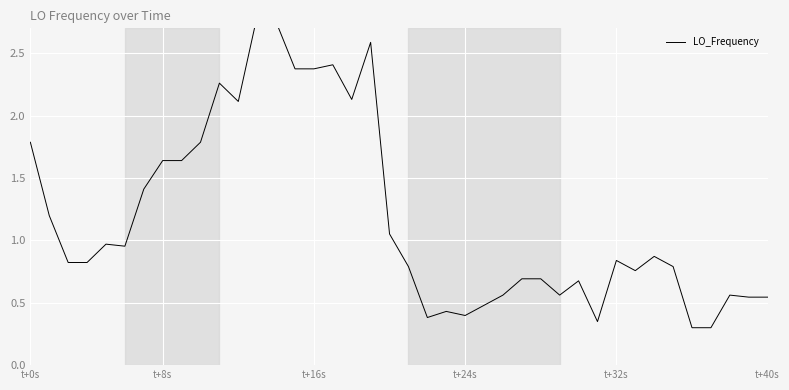

What position from the right is 22?

18